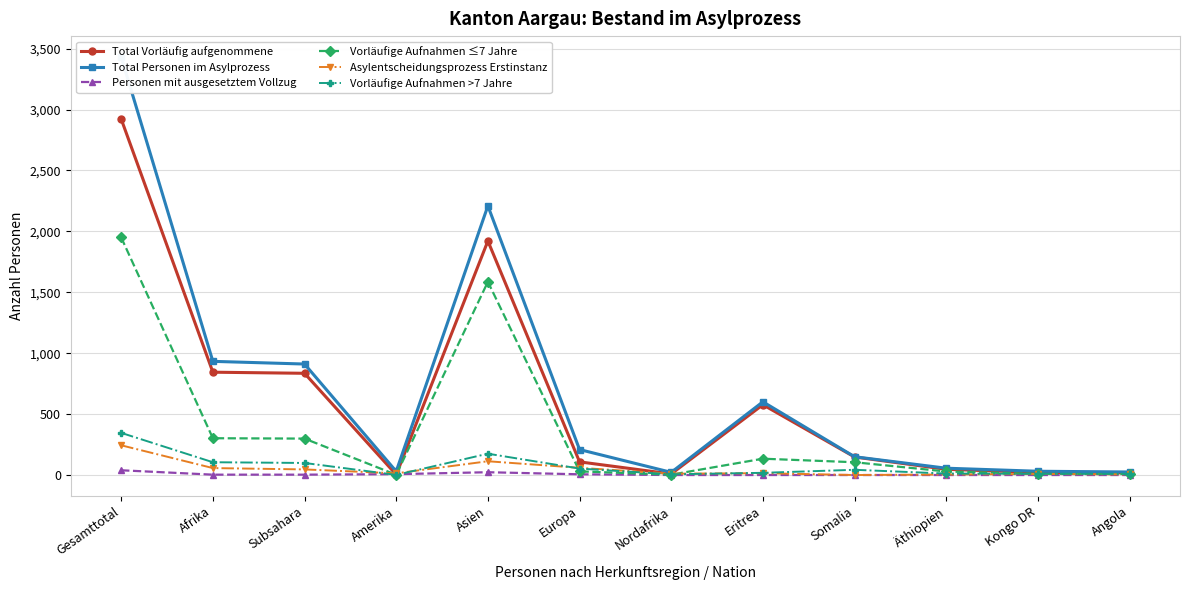

At which category does Asylentscheidungsprozess Erstinstanz reach its first local peak?

Asien